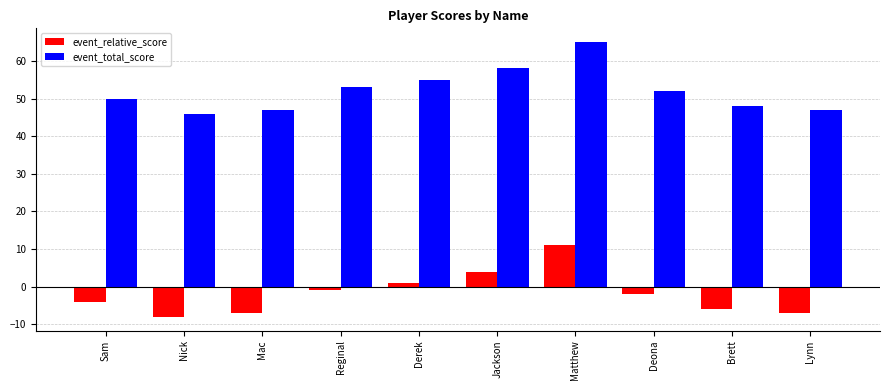

What is the sum of all event_relative_score values?

-19